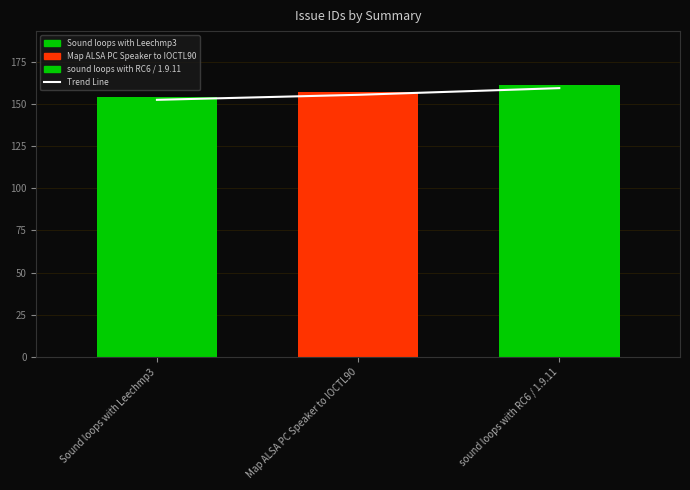

The value at Map ALSA PC Speaker to IOCTL90 is 155.4. True or false?

True